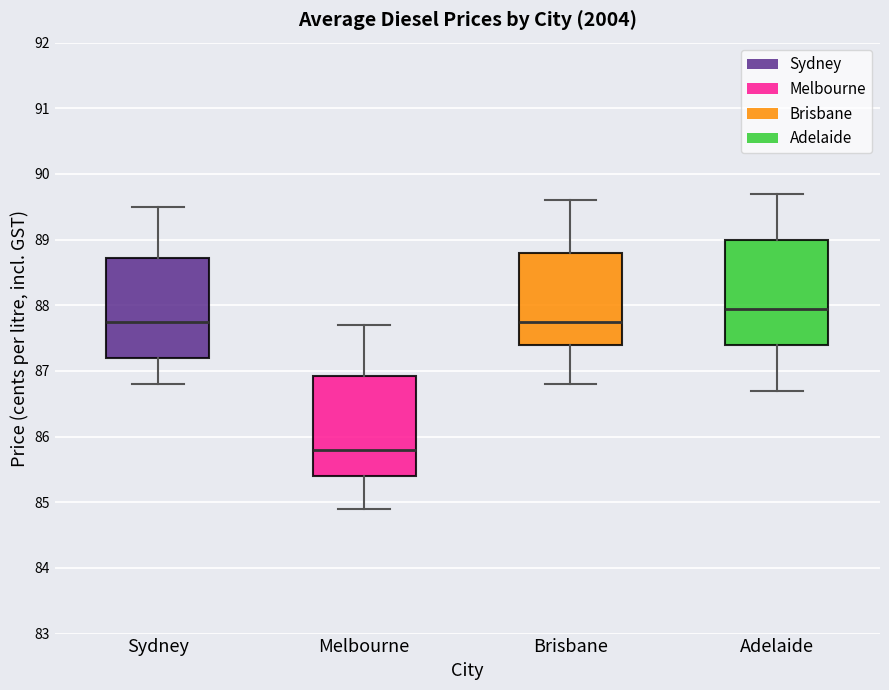

Reading left to right, transcribe this box plot: for each box, give where its median line is, the range the box spans, and where its two whiskers end, as read against the y-axis. The values are not printed on the chart, so give them approximately, as read against the axis.

Sydney: median 87.8, box 87.2 to 88.7, whiskers 86.8 to 89.5
Melbourne: median 85.8, box 85.4 to 86.9, whiskers 84.9 to 87.7
Brisbane: median 87.8, box 87.4 to 88.8, whiskers 86.8 to 89.6
Adelaide: median 88.0, box 87.4 to 89.0, whiskers 86.7 to 89.7